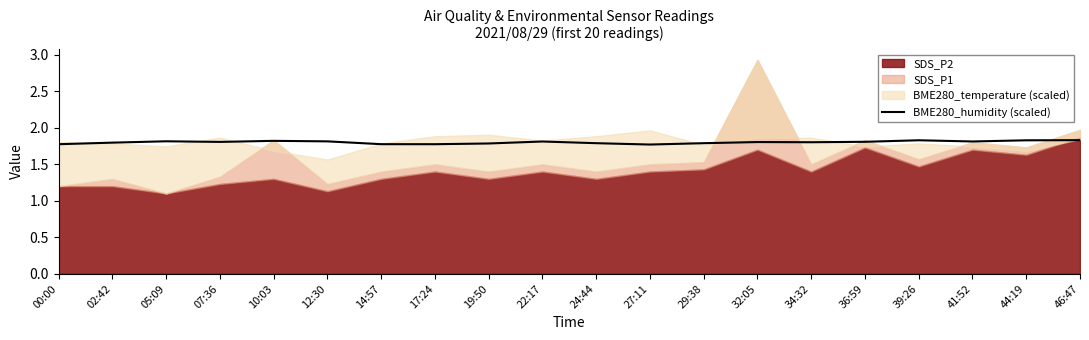

The value of BME280_humidity (scaled) at 10:03 is 1.8. True or false?

True